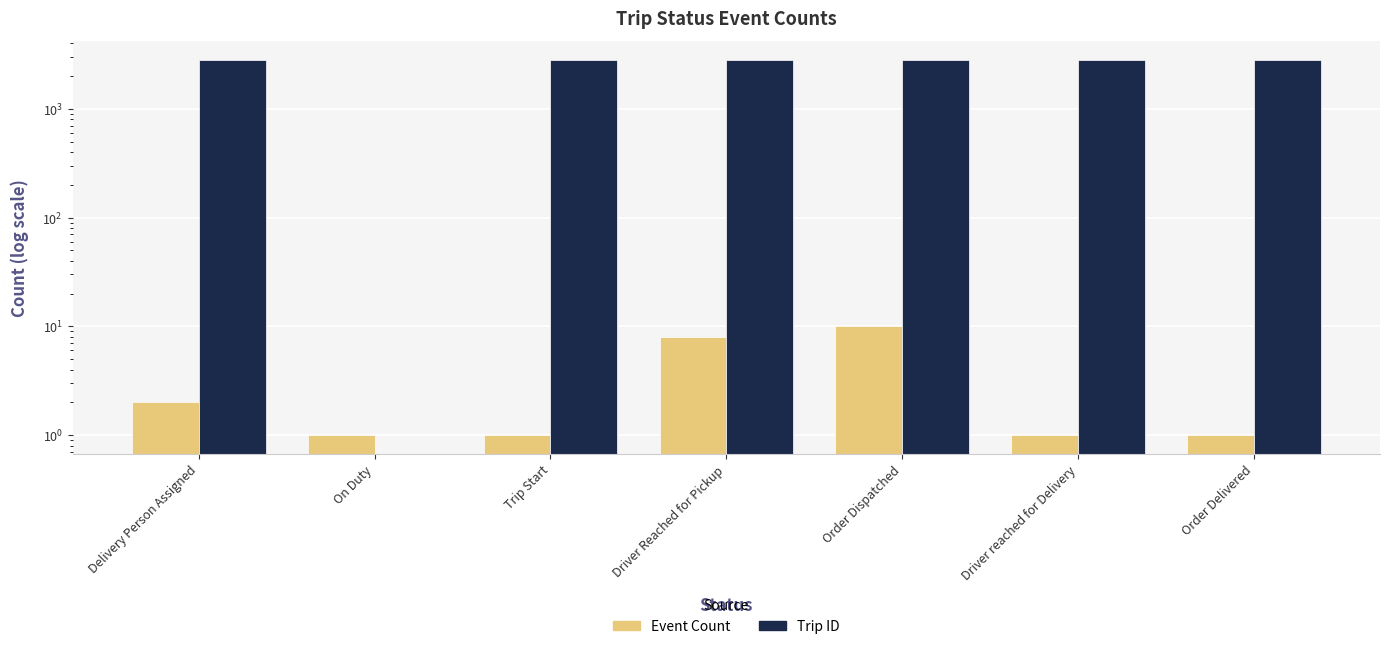

List the series in order of their overall mean, lowest first.

Event Count, Trip ID